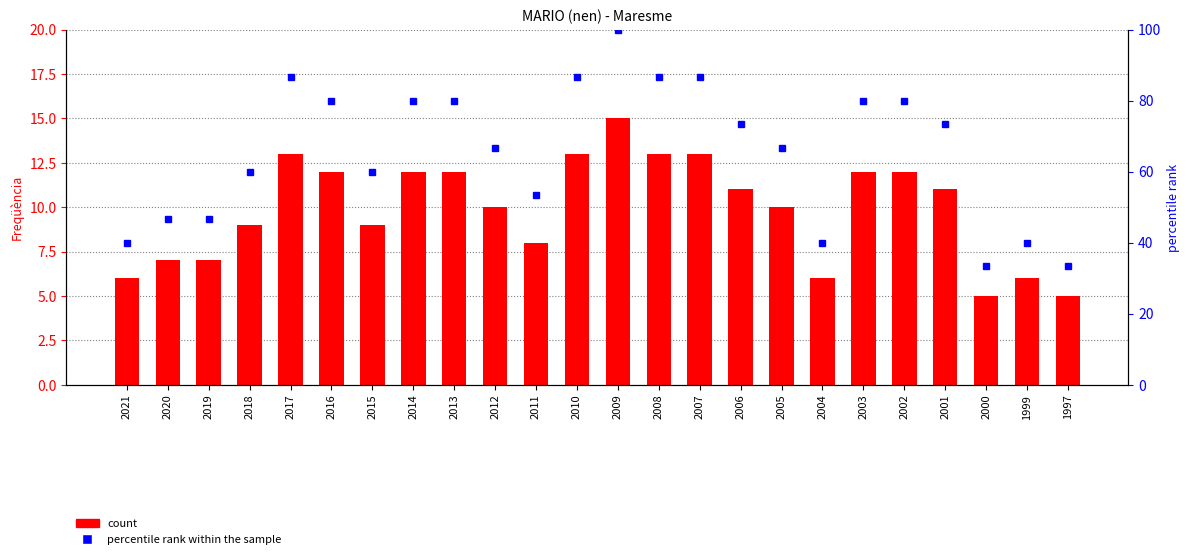

What is the value of the percentile rank within the sample bar at the 13th from the left?

100.0